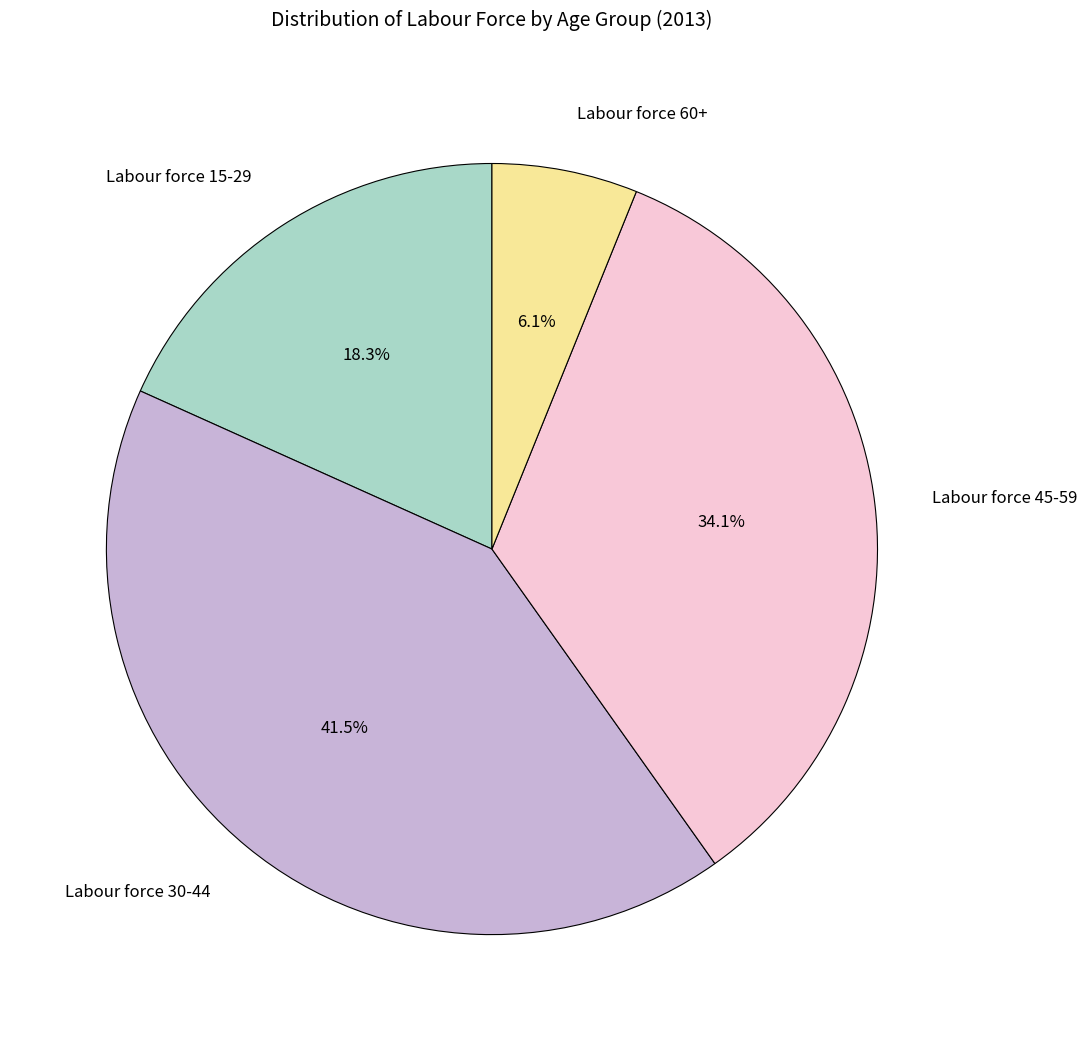

Approximately how many times larger is the value at Labour force 60+ compared to Labour force 15-29?

0.3